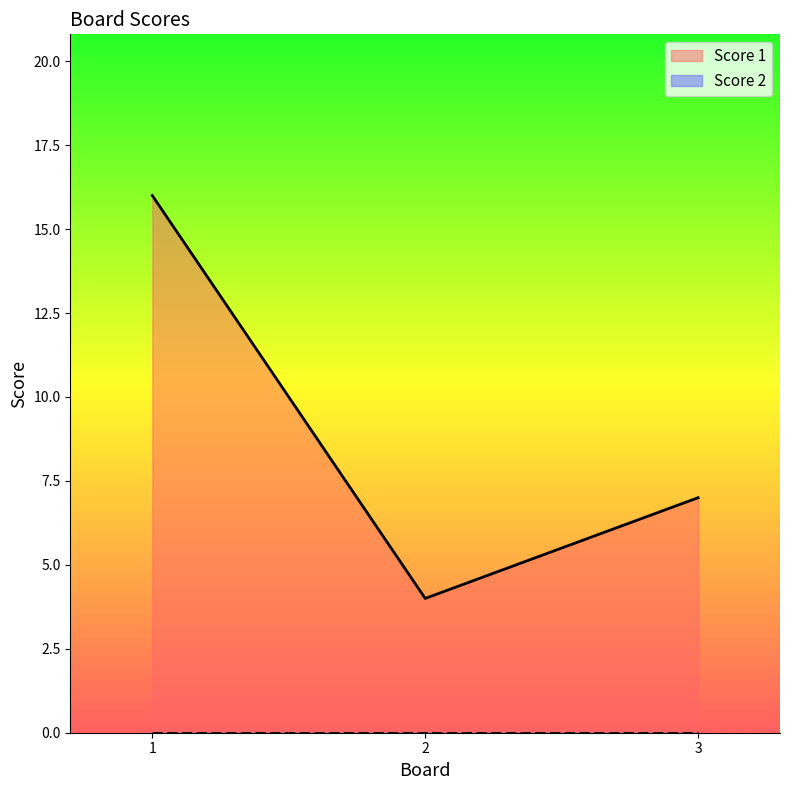

The value at 3 is 7. True or false?

True